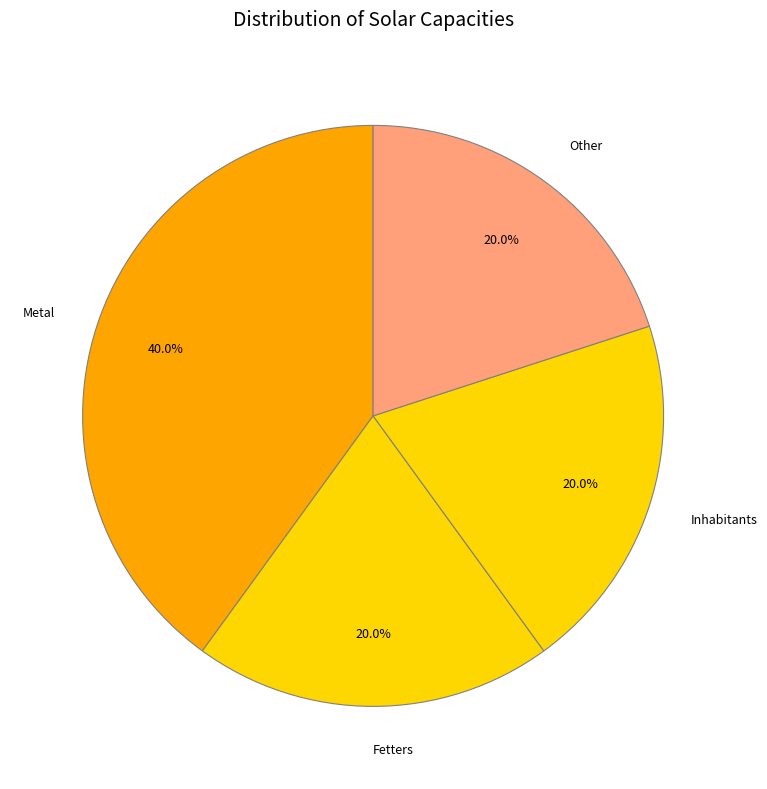

What percentage do Fetters and Inhabitants together represent?

40.0%